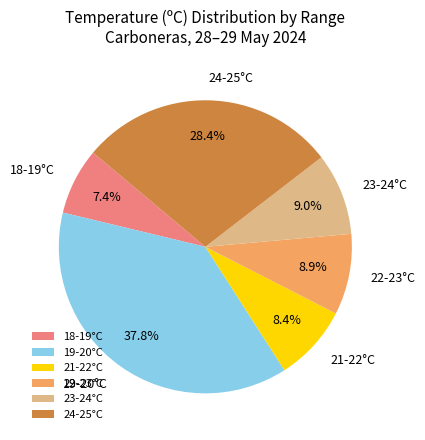

Is there any slice that represents more than half of the pie?

No